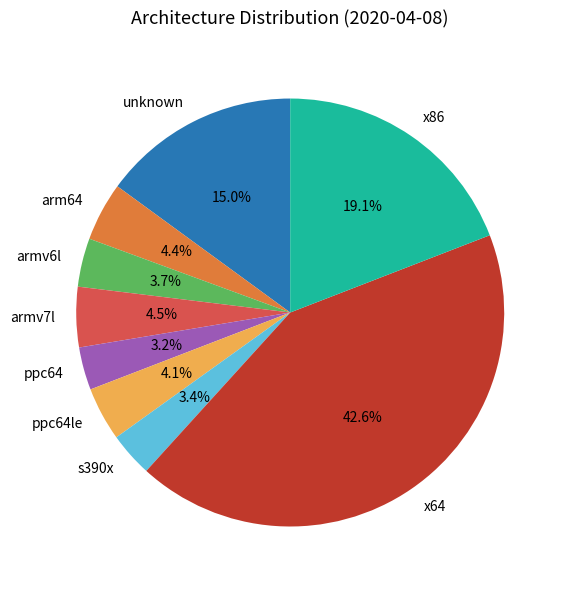

Does s390x account for over 50% of the chart?

No